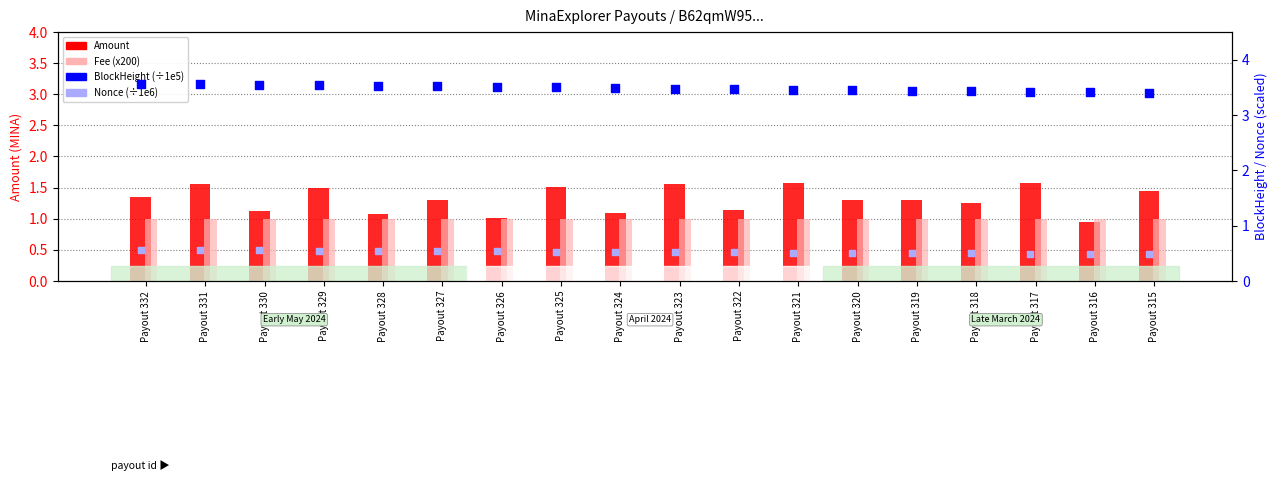

Which series contains the lowest Y value?

Nonce (÷1e6)